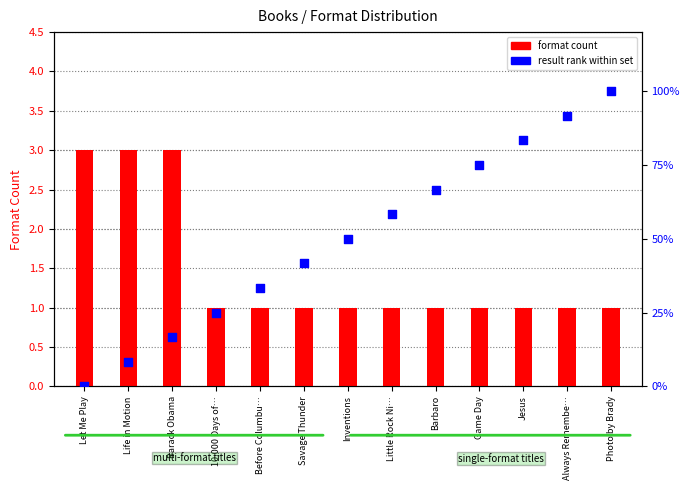

Which series reaches the minimum Y coordinate?

result rank within set